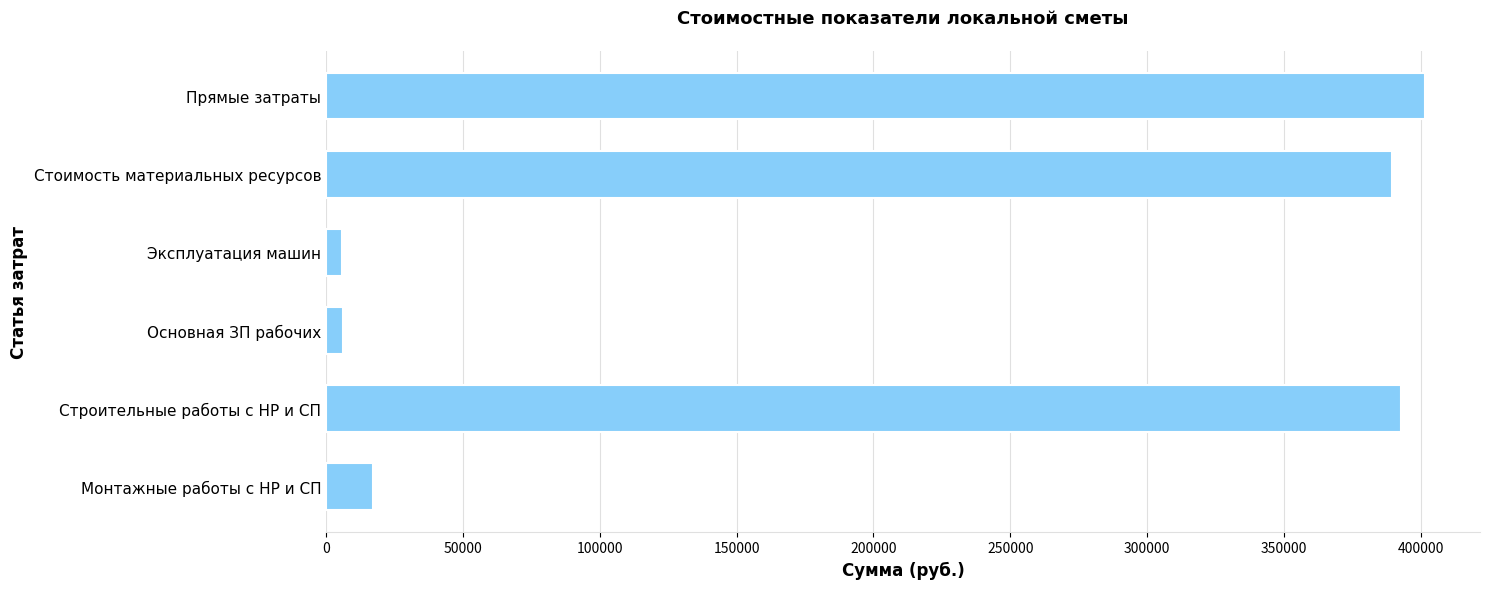

Is it true that the value at Прямые затраты is 598554.4?

False